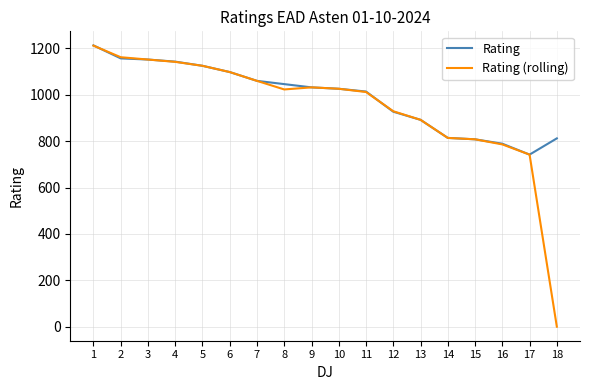

The value of Rating (rolling) at 13 is 1452. True or false?

False